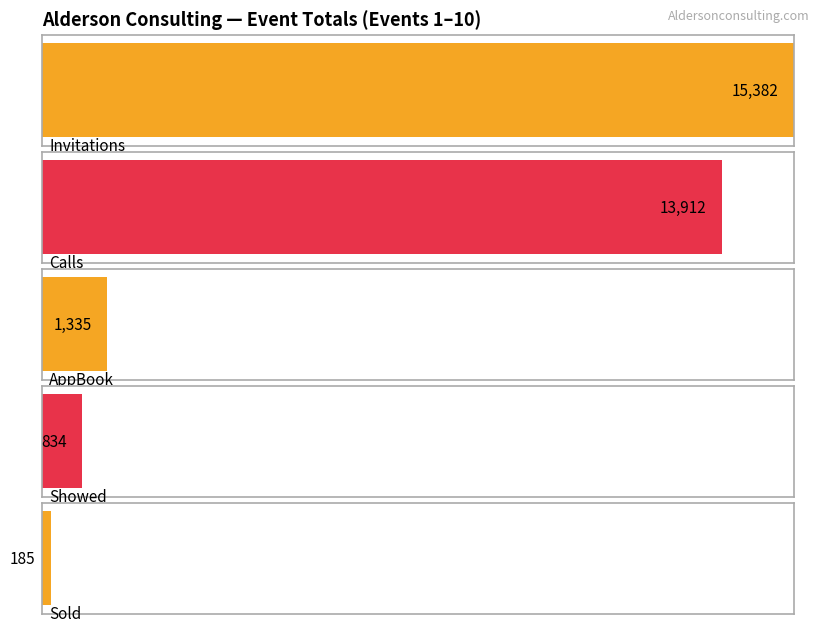

What are all the series names shown in the legend?

Invitations, Calls, AppBook, Showed, Sold